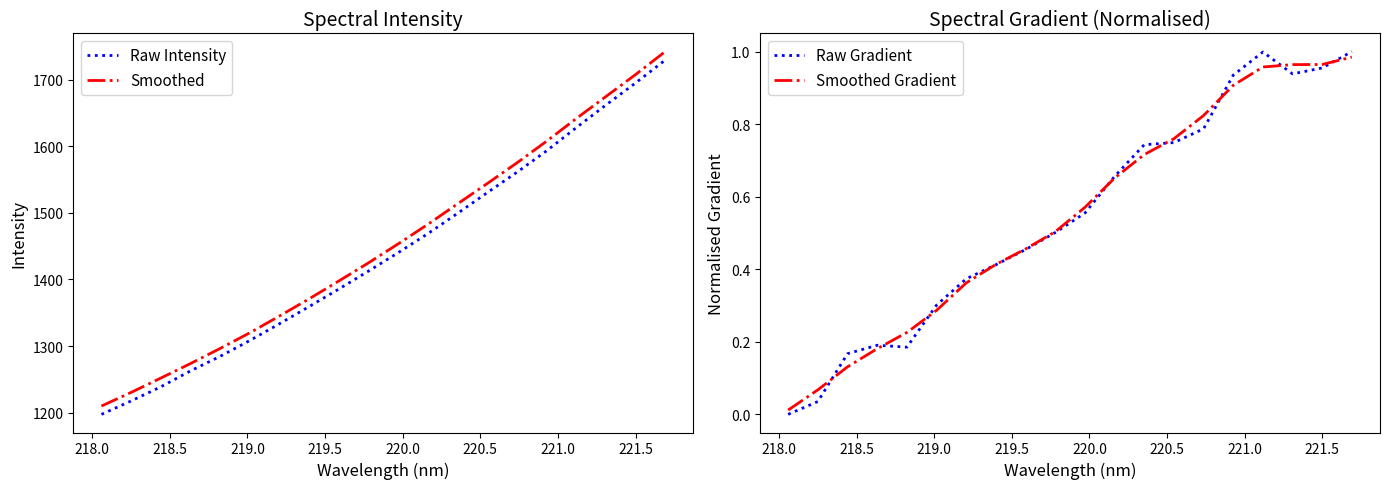

What is the value of the Raw Intensity point at the 14th from the left?

1530.3